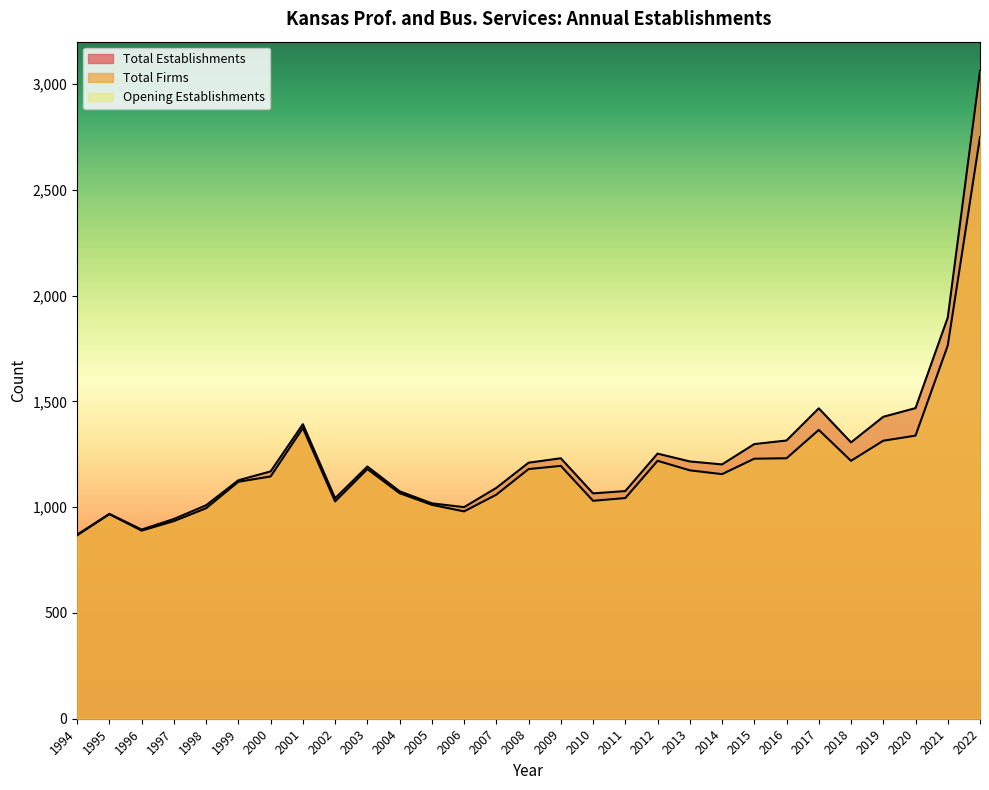

What is the sum of the Total Establishments values at 2017 and 2012?

2720